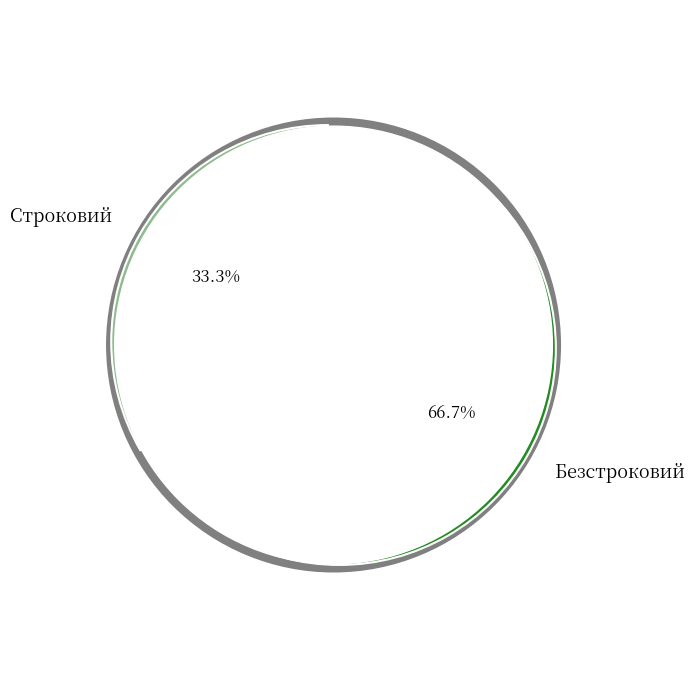

What is the largest slice in the pie chart?

Безстроковий